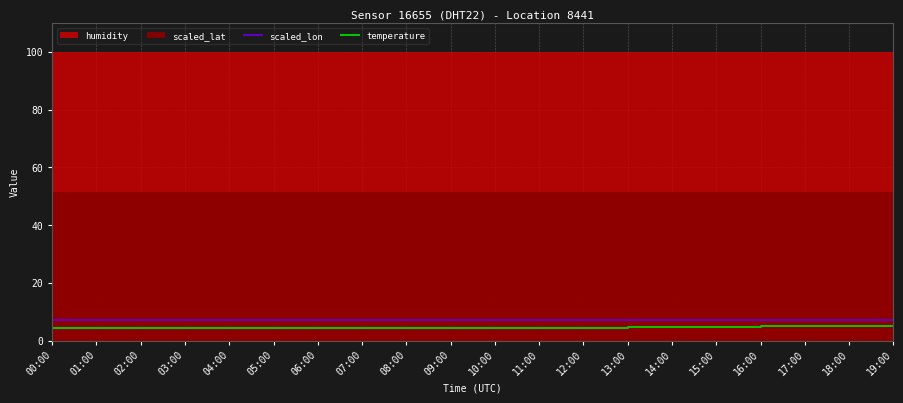

Where is temperature nearest to the value 4?

00:00